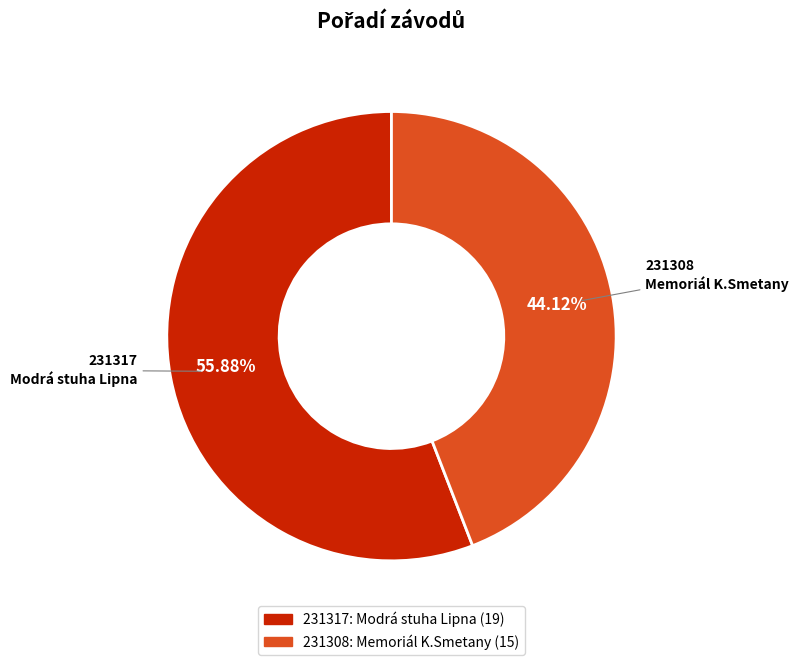

To the nearest percent, what is the combined percentage of 231308 and 231317?

100%